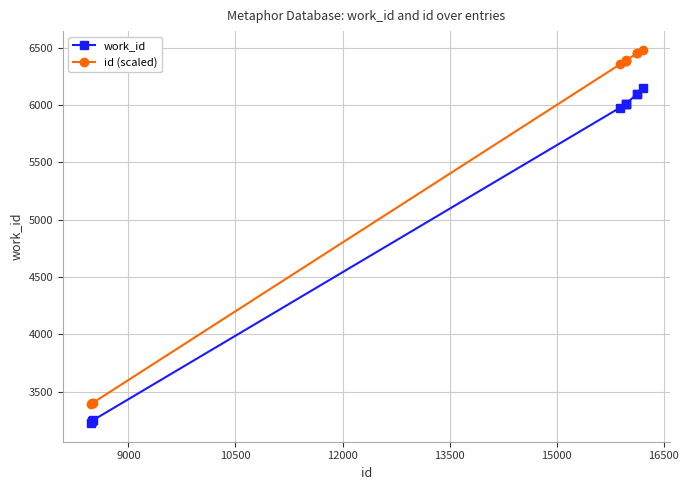

How many lines are shown in the chart?

2